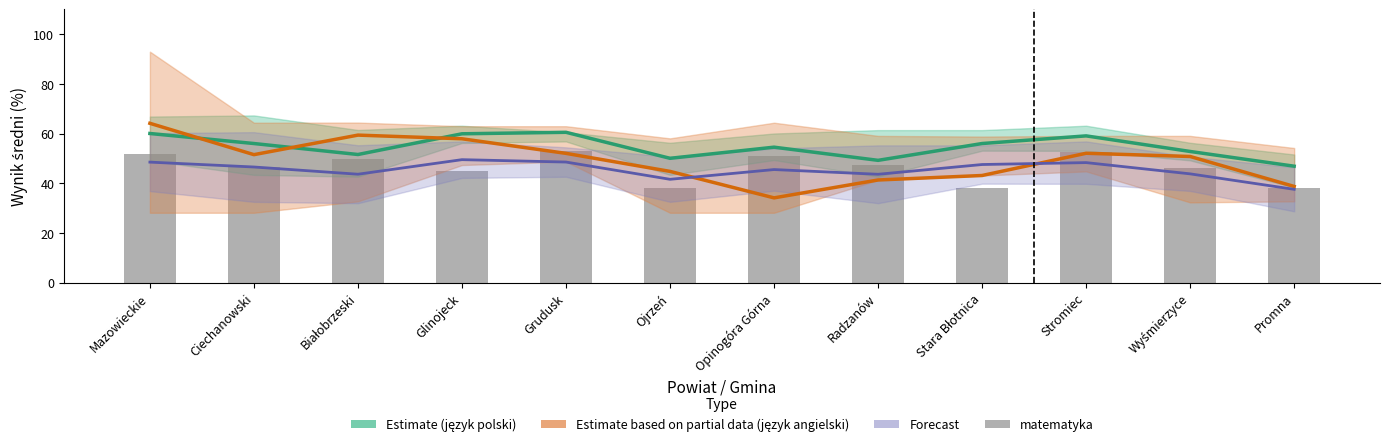

Which series changed the most between Ciechanowski and Glinojeck?

język angielski (Partial)